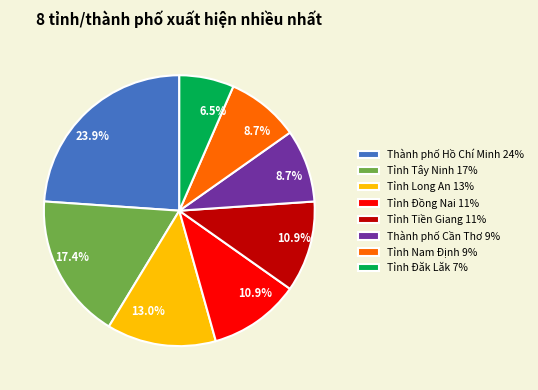

Combined, what portion of the pie is Tỉnh Đăk Lăk and Tỉnh Nam Định?

15.2%